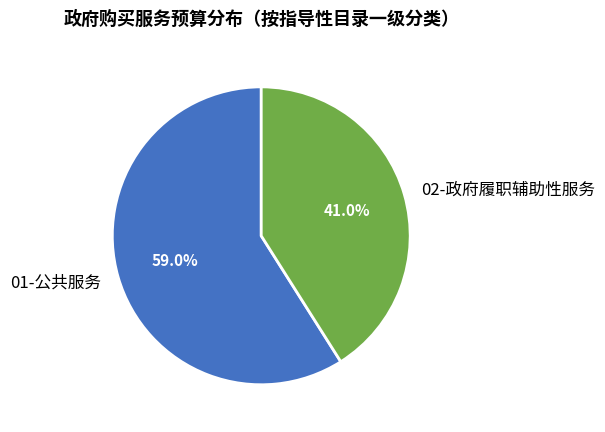

Which has a higher value, 01-公共服务 or 02-政府履职辅助性服务?

01-公共服务